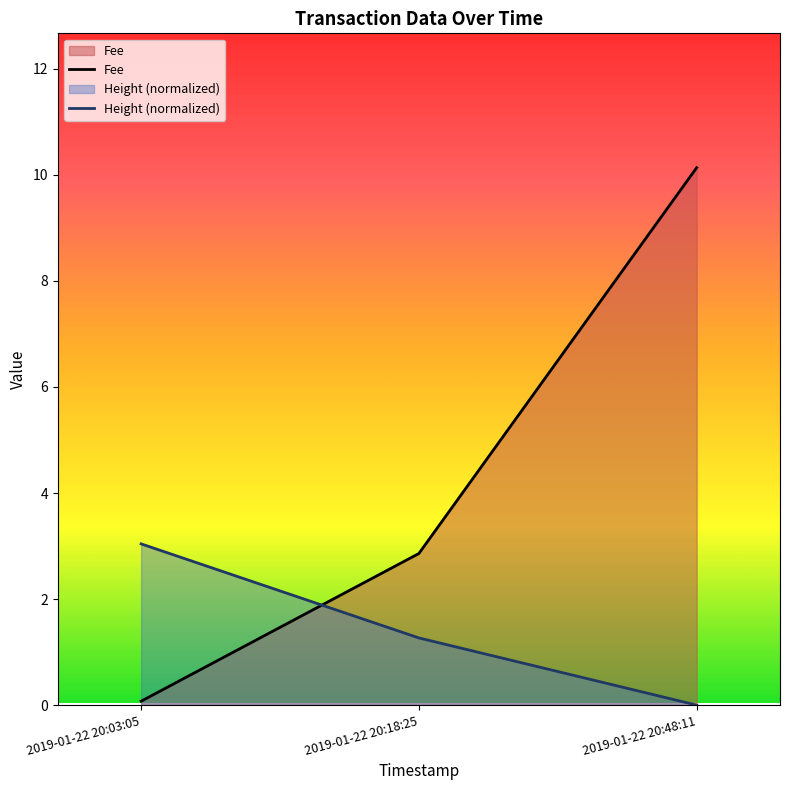

Reading left to right, list all the values displayed in this chart.

Fee: 0.1	2.9	10.1
Height (normalized): 3.0	1.3	0.0